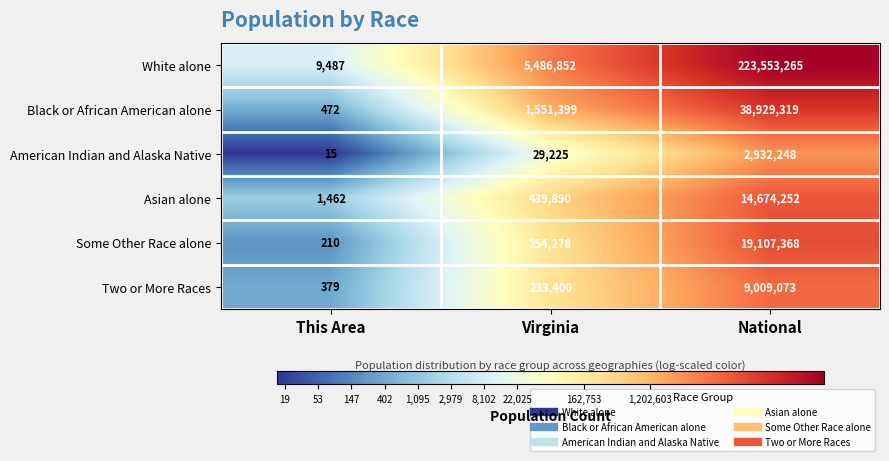

List the labels in order of Two or More Races value, smallest first.

This Area, Virginia, National